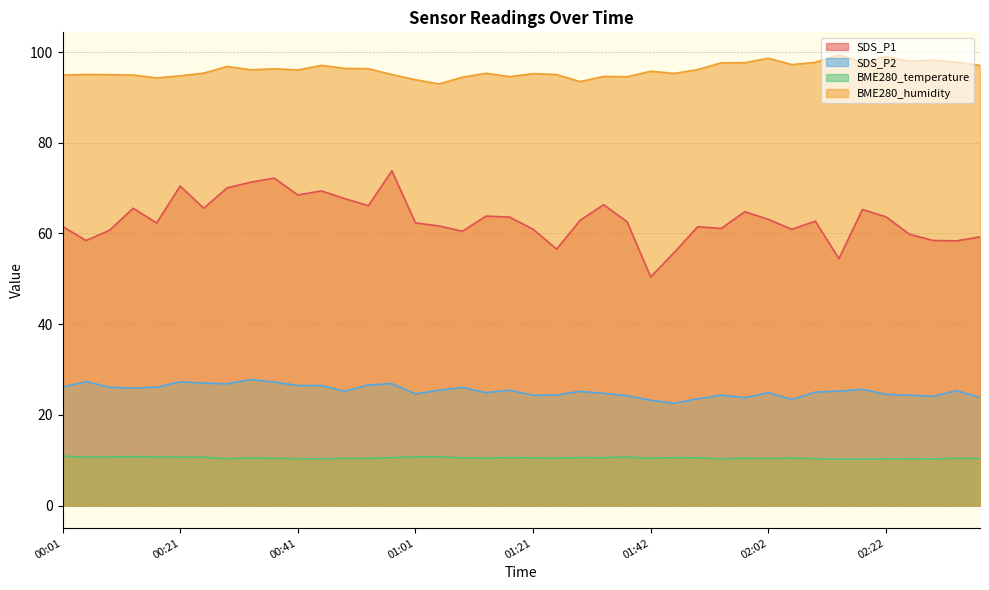

How many values in the BME280_humidity series exceed 96?

20